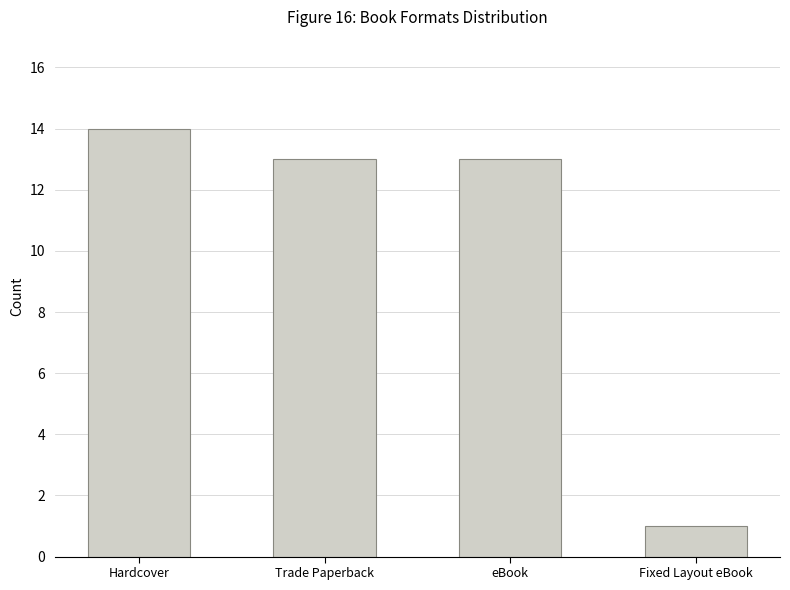

What is the average value?

10